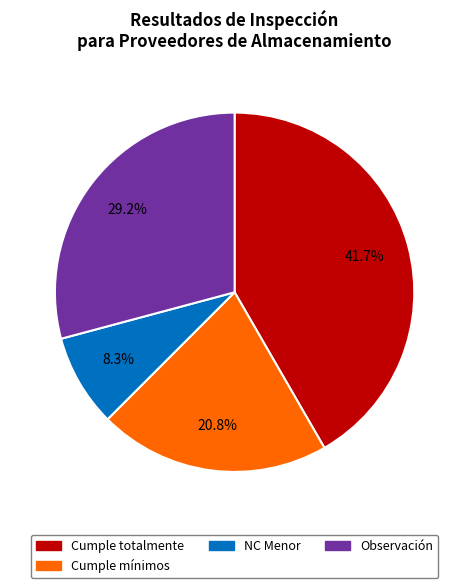

Is there any slice that represents more than half of the pie?

No